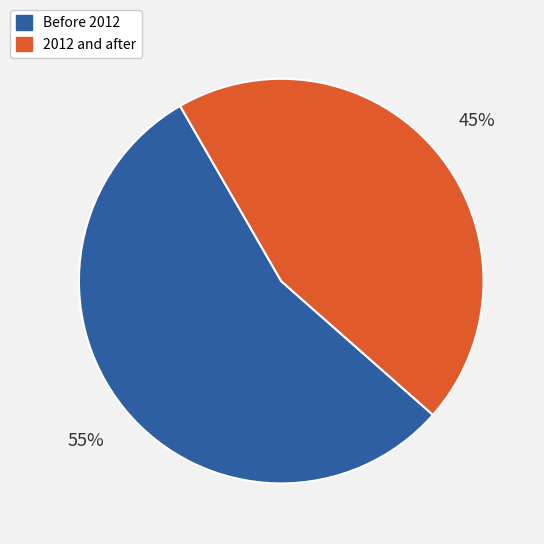

To the nearest percent, what is the difference between the largest and smallest slice percentages?

10%